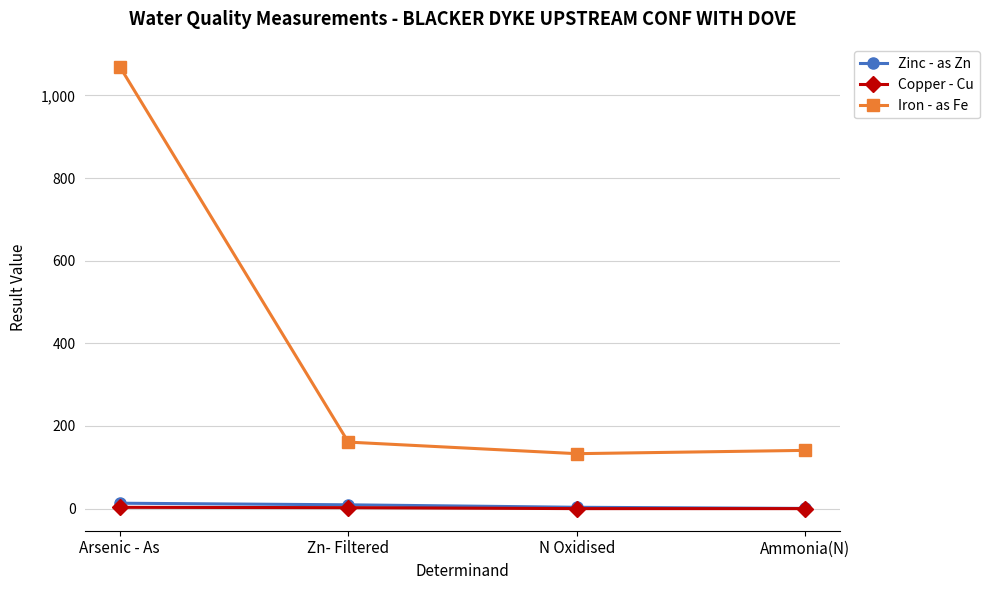

What are all the series names shown in the legend?

Zinc - as Zn, Copper - Cu, Iron - as Fe